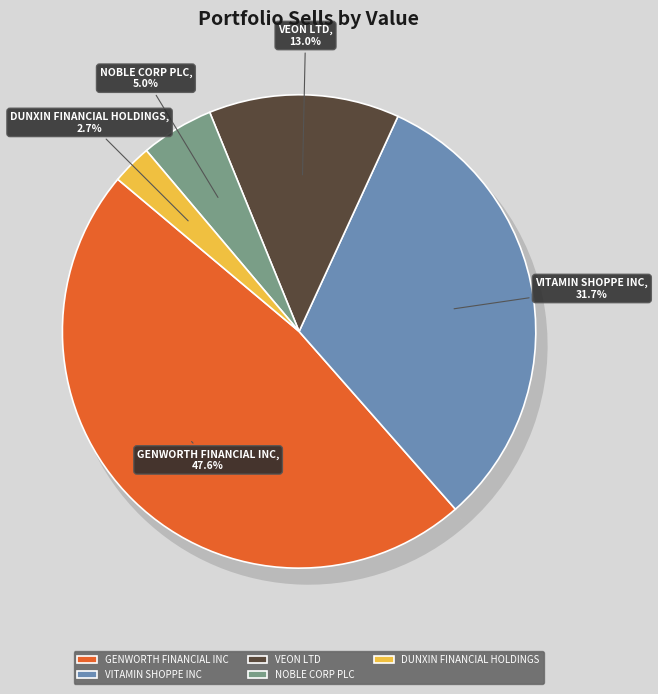

What percentage is the VEON LTD slice, to the nearest percent?

13%